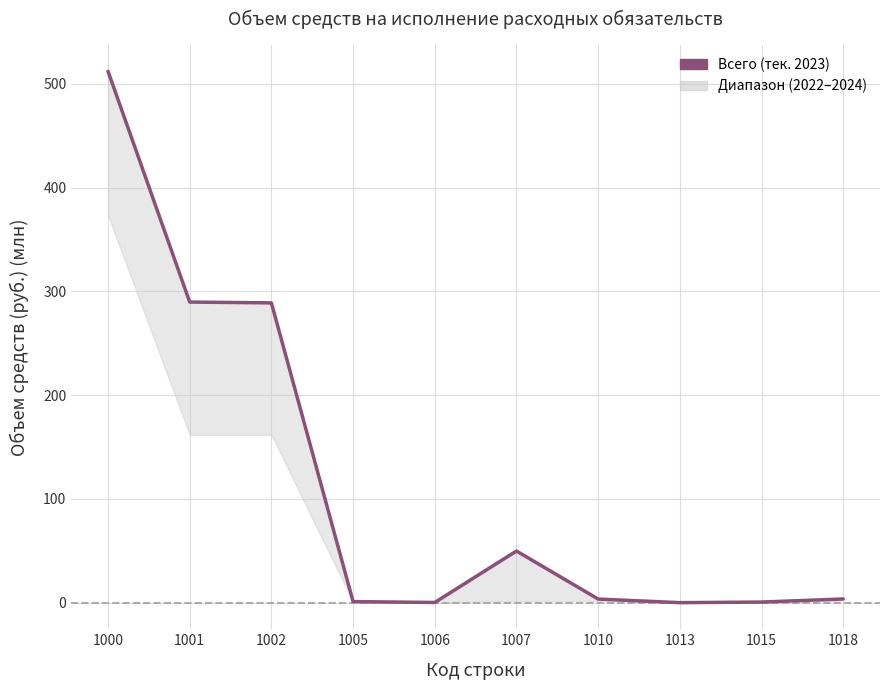

How many values exceed 3?

6